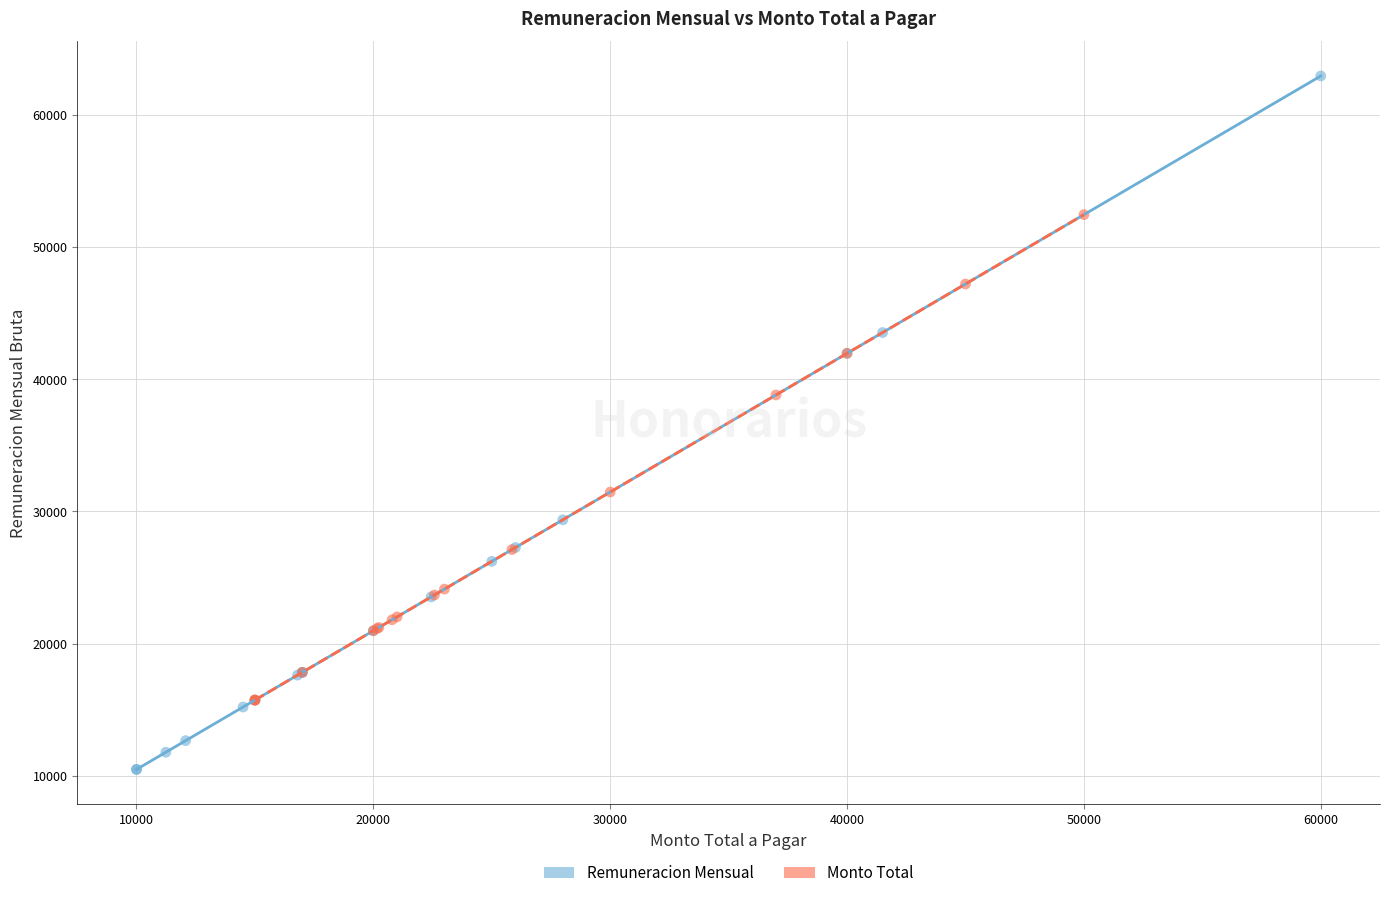

Which series has the largest Y range (max minus min)?

Remuneracion Mensual